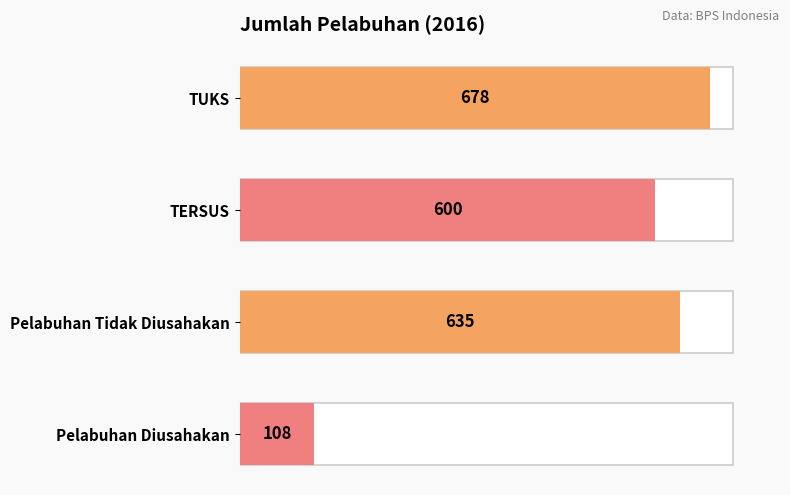

How many categories are shown in the chart?

4